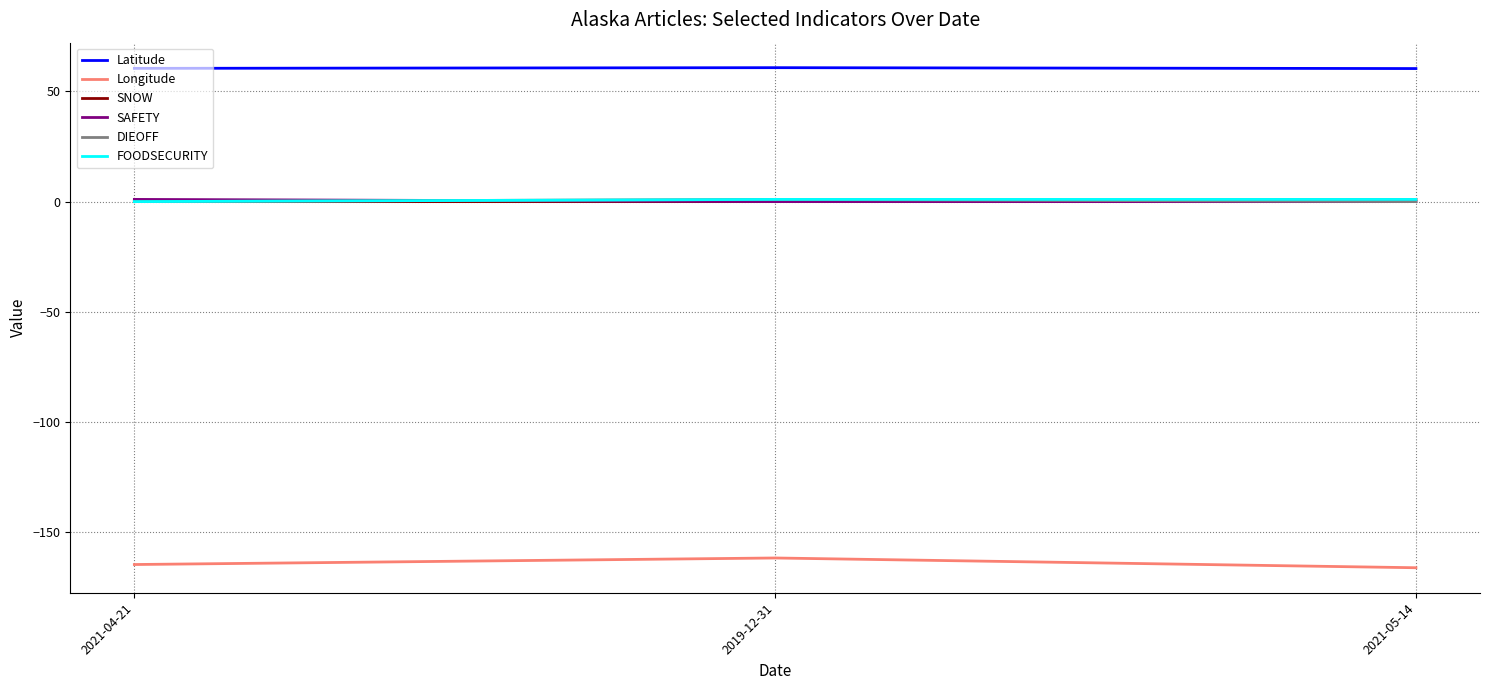

Read the SAFETY value at 2021-04-21.

1.0